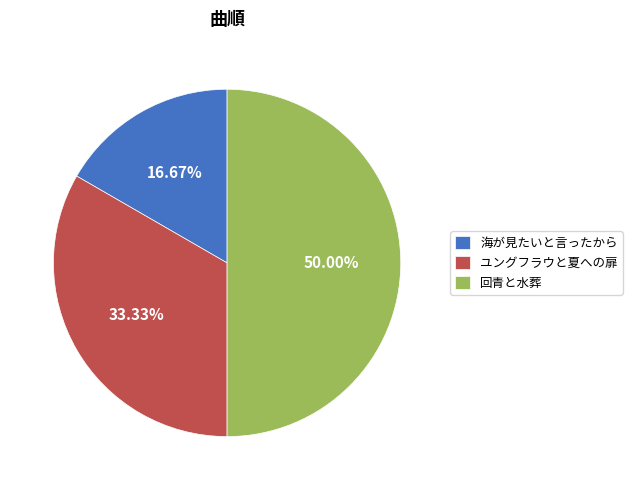

Which slice is the largest?

回青と水葬